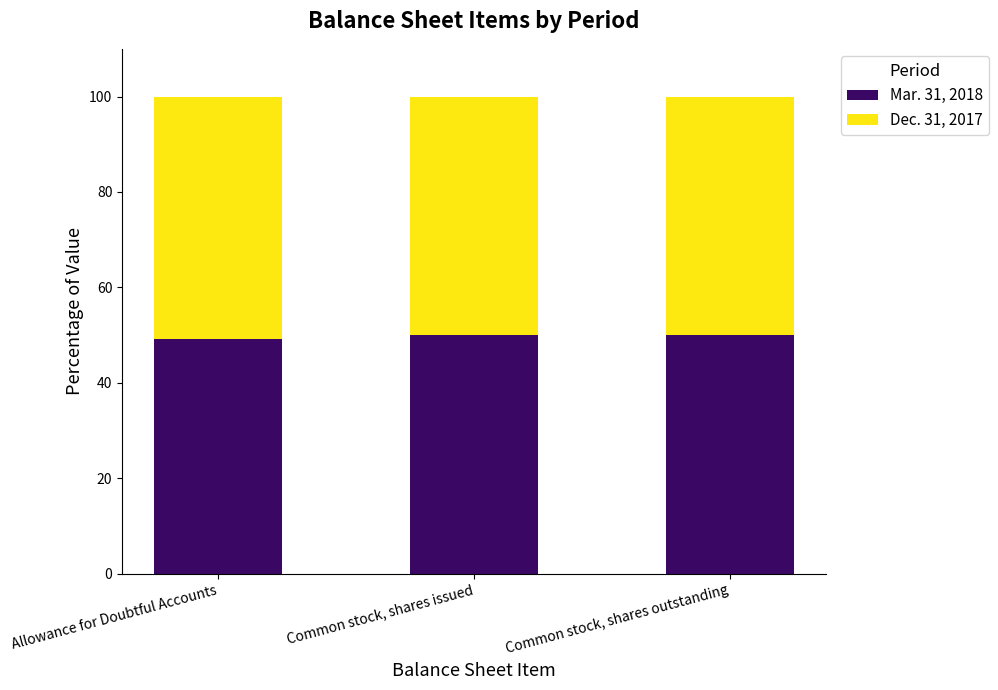

Read the Mar. 31, 2018 value at Common stock, shares issued.

50.0